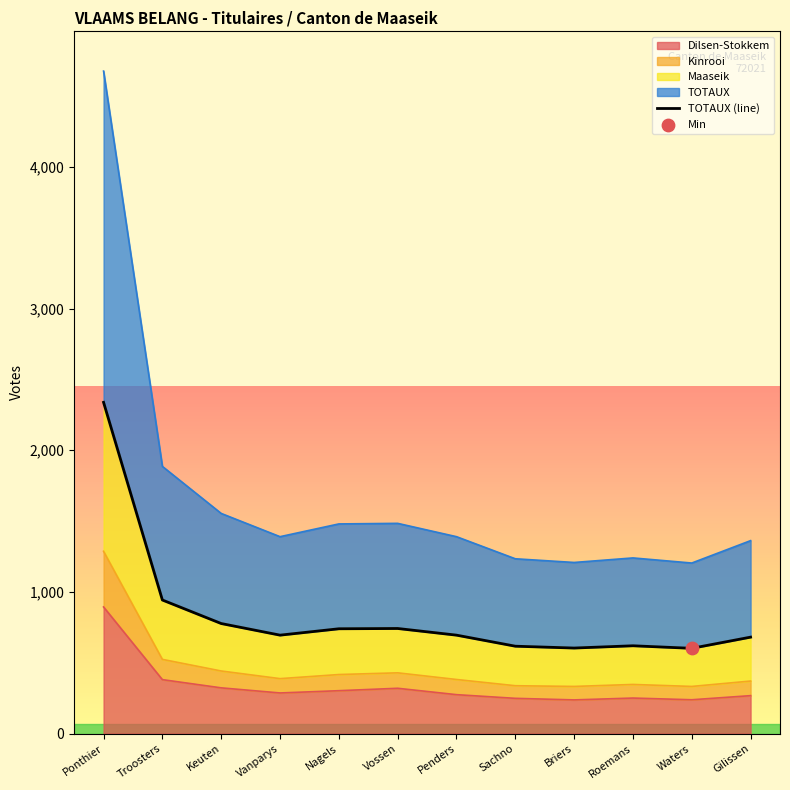

Which has a higher value, Troosters or Penders?

Troosters